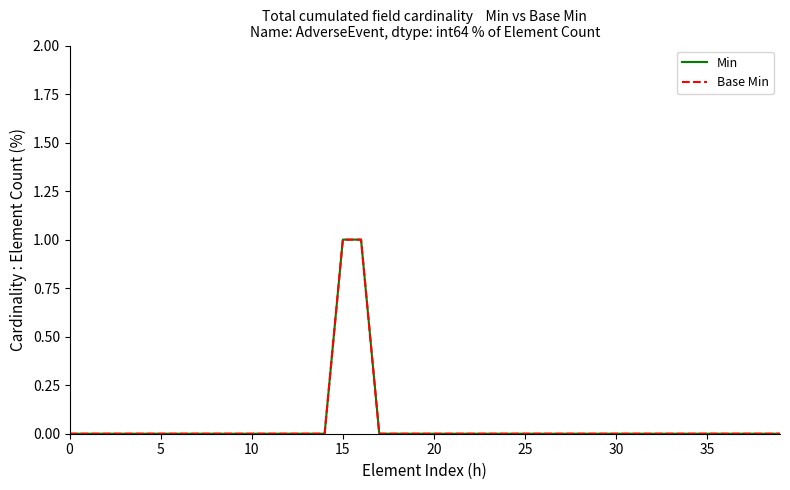

Is this an area chart (filled region under the line)?

No